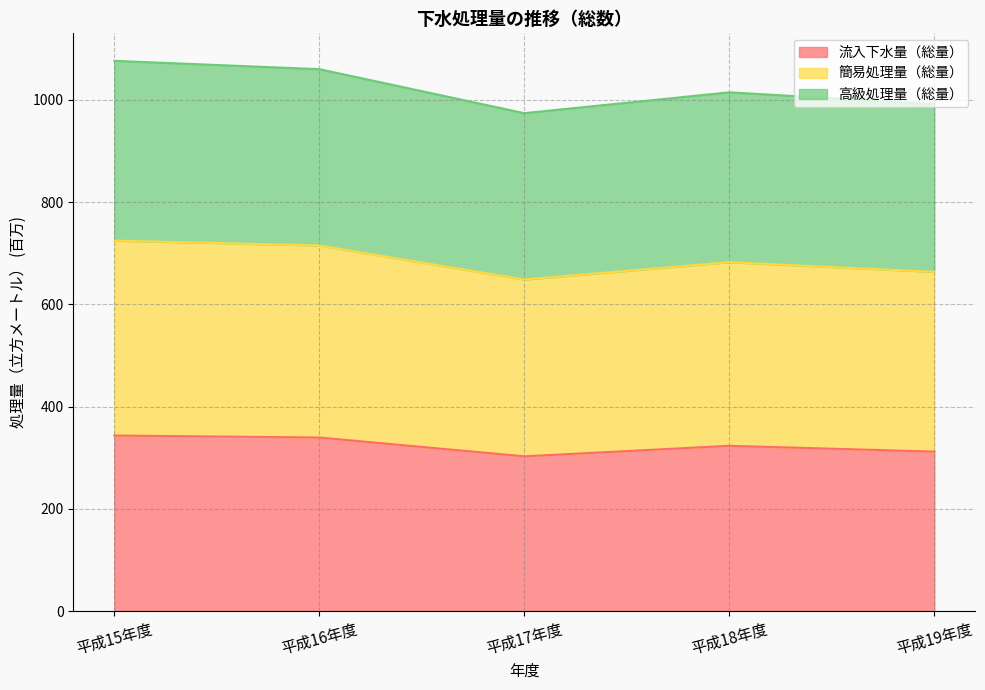

Where does the 高級処理量（総量） series first go above 682?

平成15年度